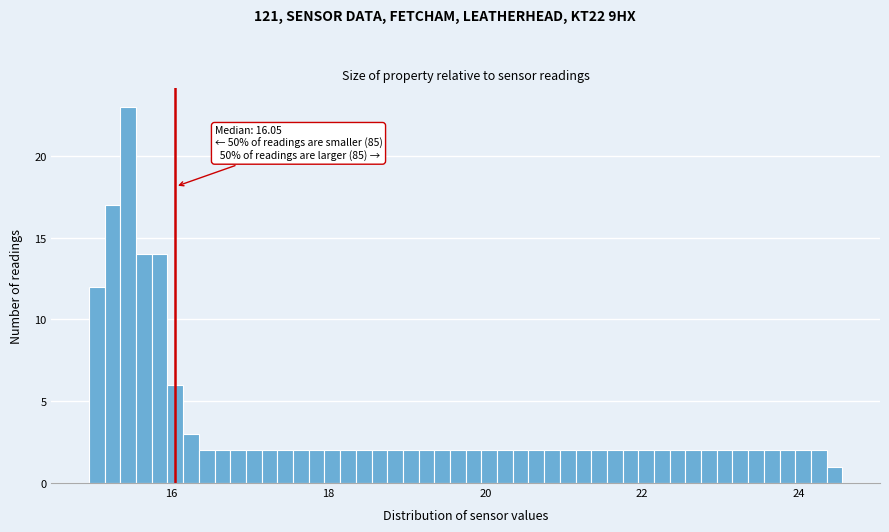

Around what value on the x-axis is the tallest bar? Give the approximate position of its centre, as read against the axis.

15.4